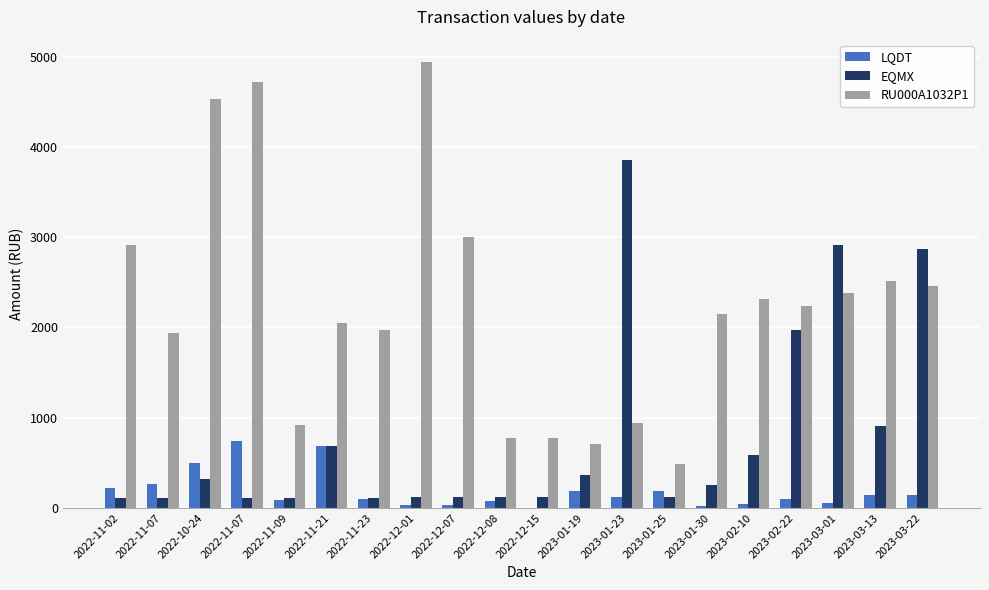

Are the bars horizontal?

No